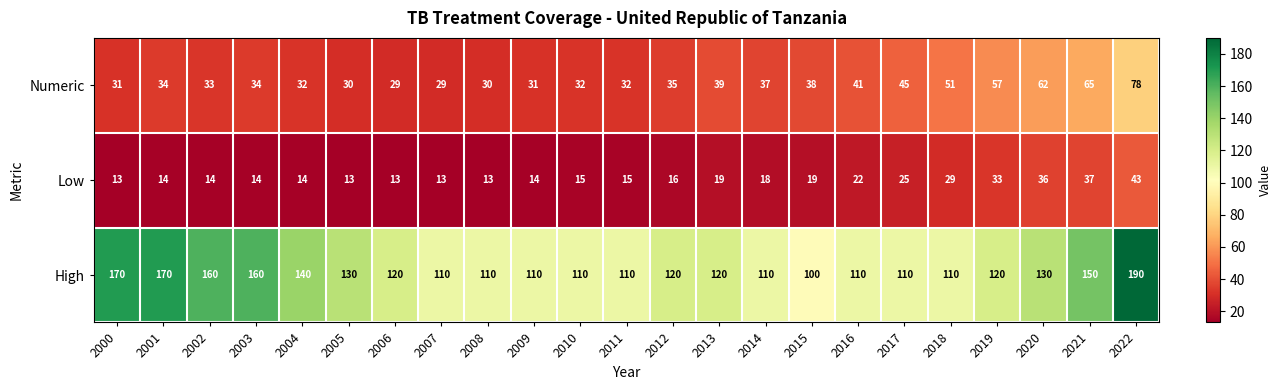

Rank the series by their maximum value, from highest to lowest.

High, Numeric, Low